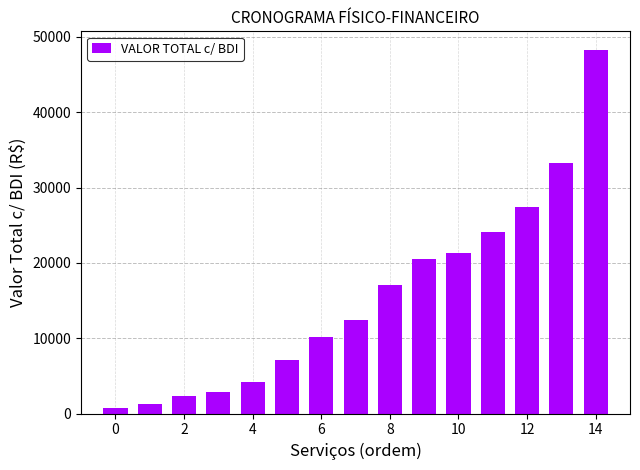

What is the value of the 2nd bar from the left?

1210.9